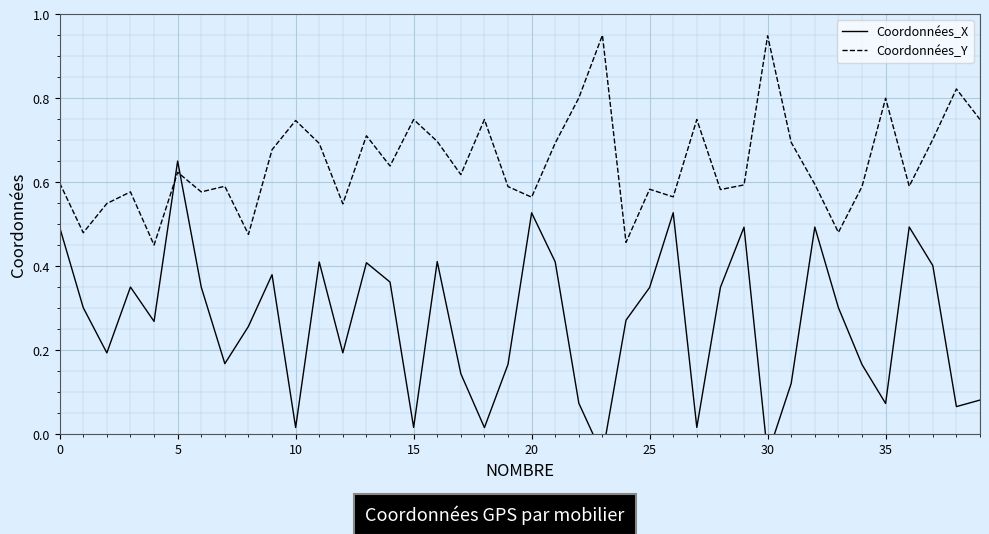

Between 34 and 11, which is larger?

11